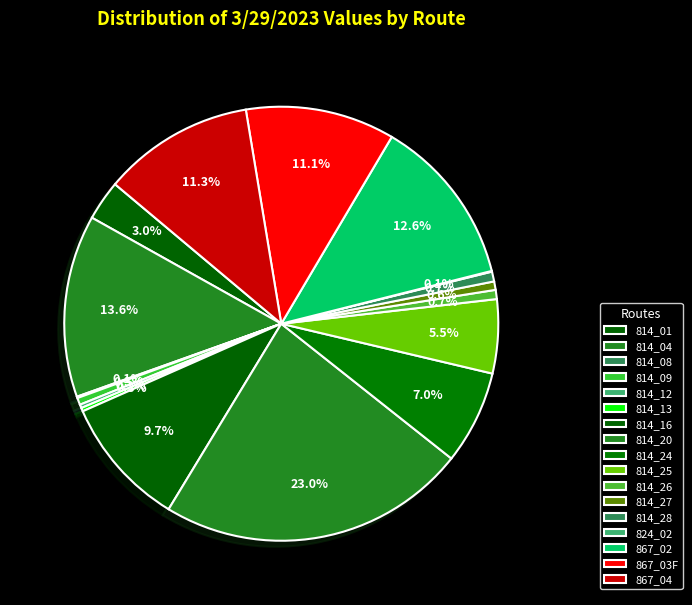

Does 867_03F represent more than half of the total?

No